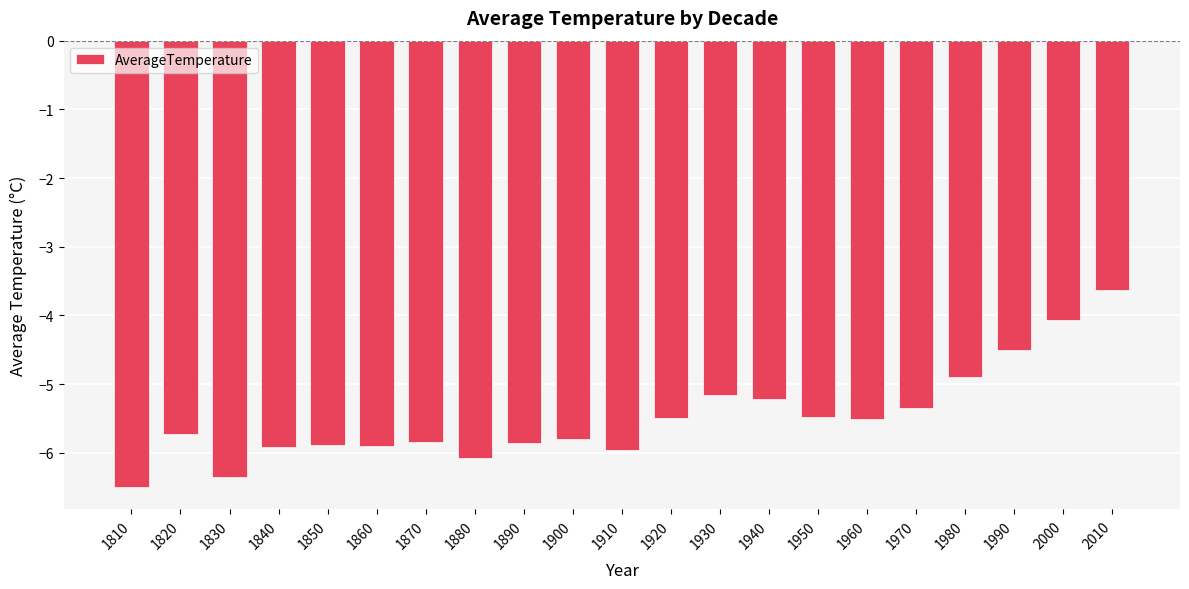

Which category has the lowest value across all series?

1810